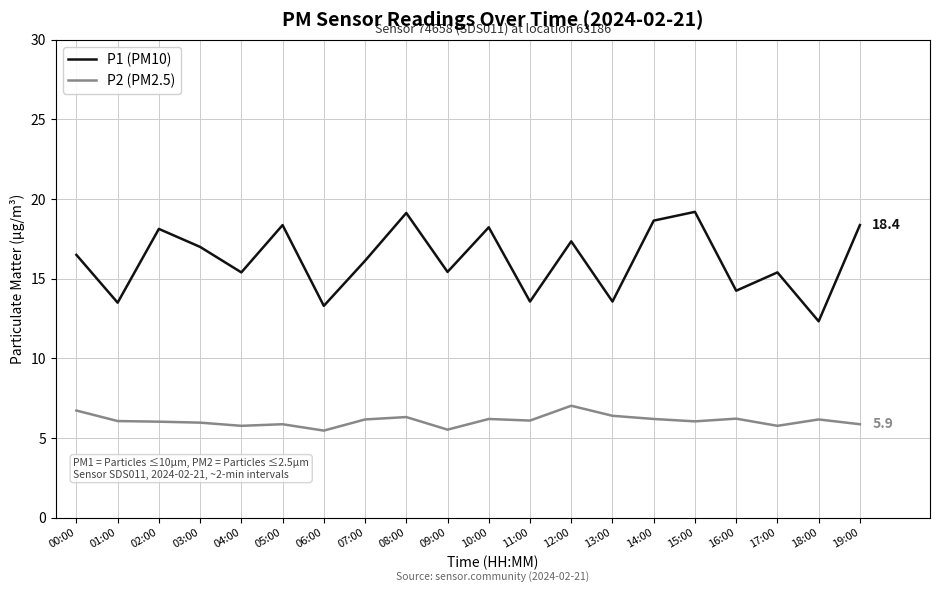

What position from the right is 03:00?

17